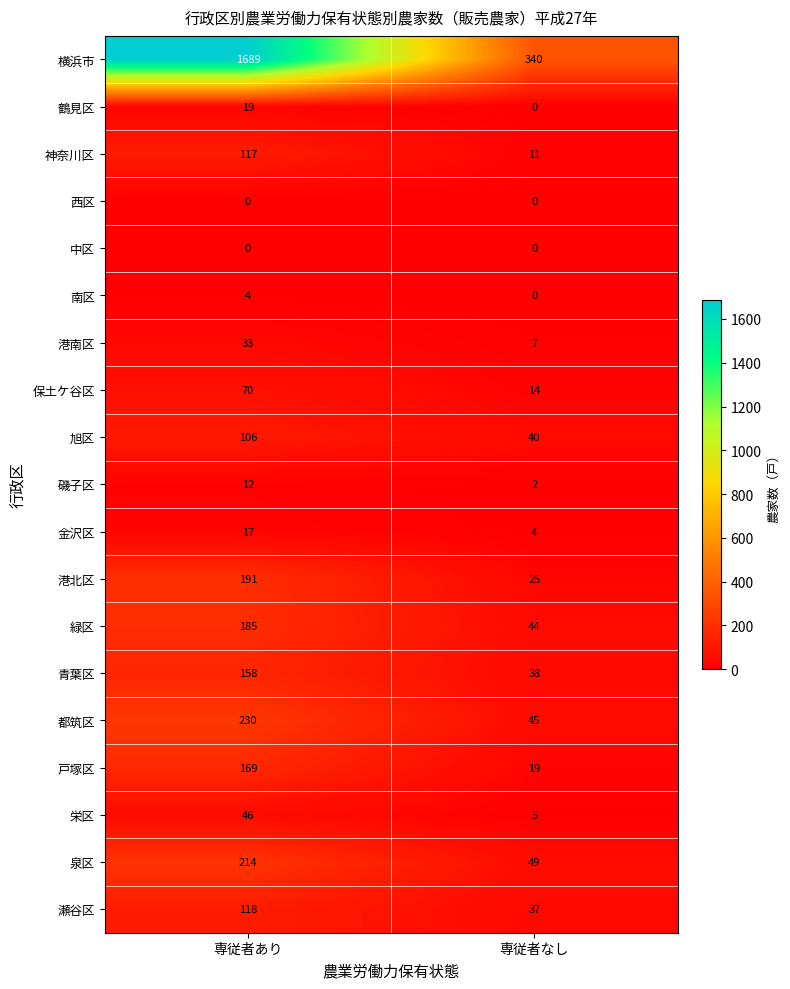

What is the difference between the 青葉区 values at 専従者なし and 専従者あり?

120